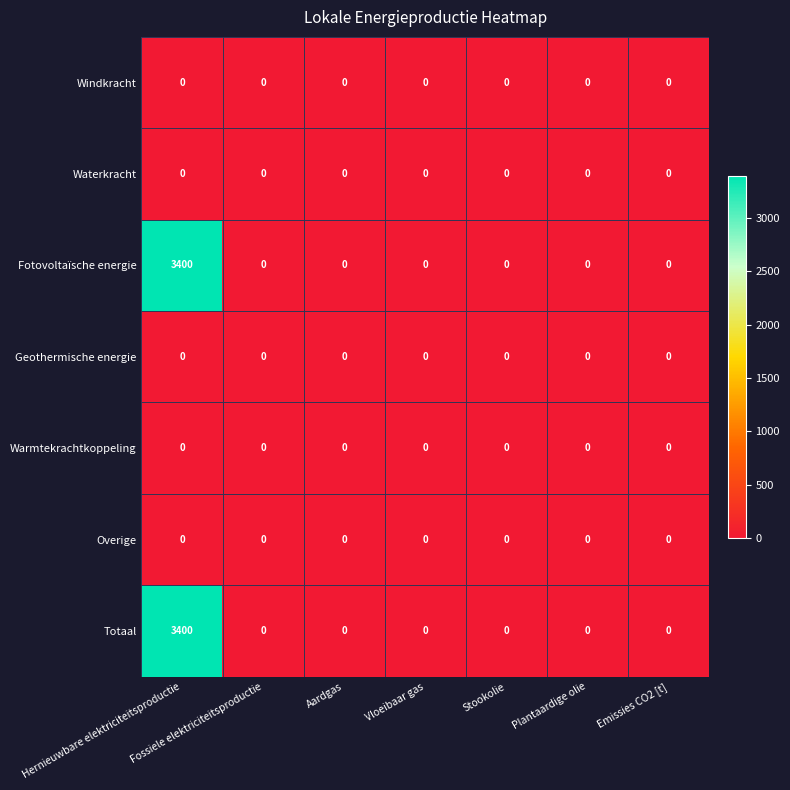

At which category is the sum across all series the highest?

Hernieuwbare elektriciteitsproductie